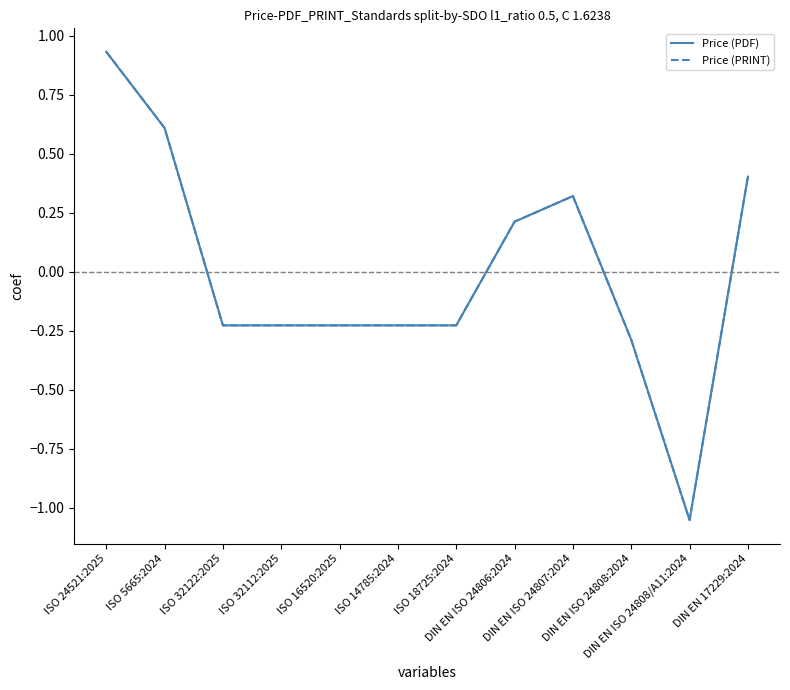

Is this an area chart (filled region under the line)?

No